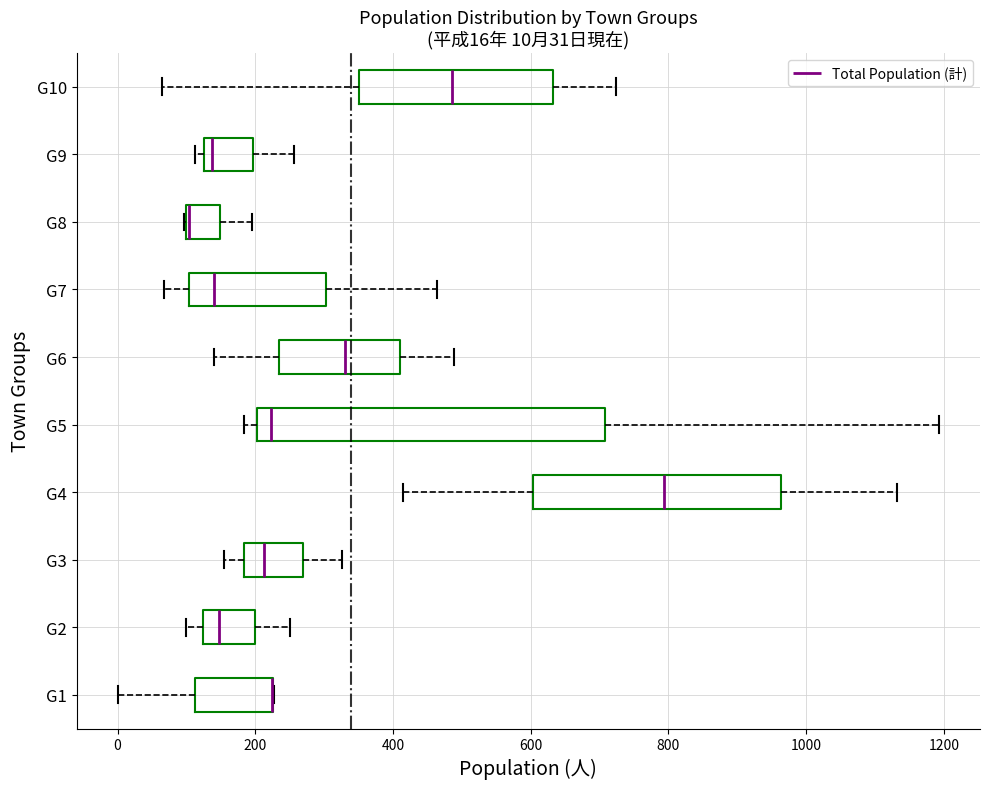

Which box is the widest, from its left edge to its right edge?

G5